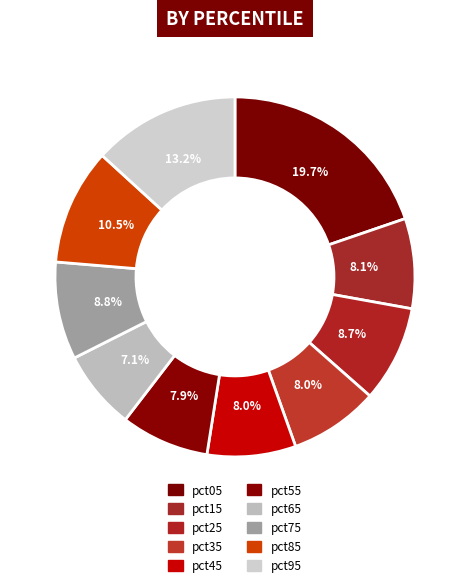

To the nearest percent, what is the average slice percentage?

10%